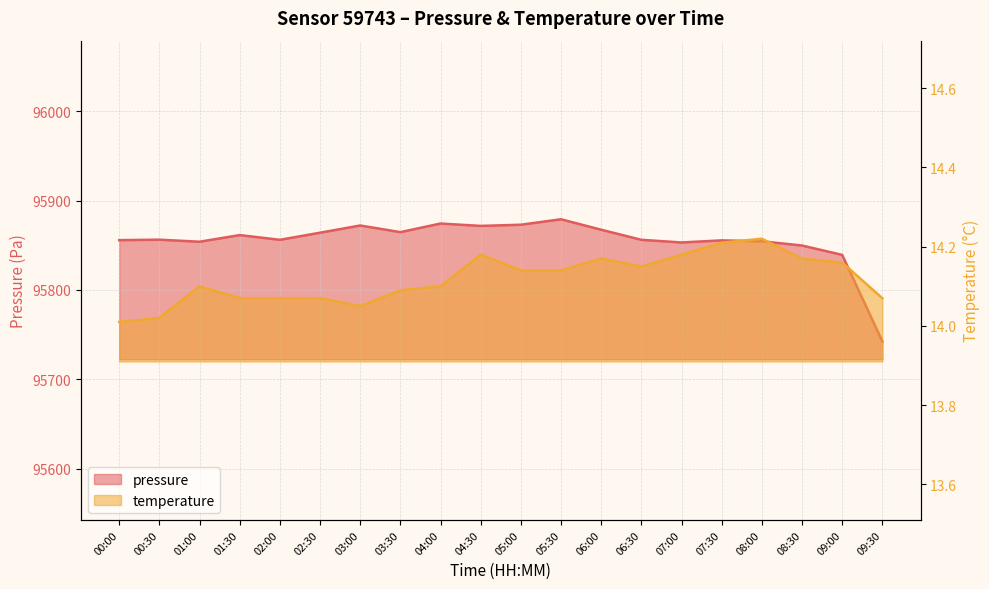

Reading left to right, transcribe all the data shown in this chart.

pressure: 00:00=95855.8	00:30=95856.3	01:00=95854.0	01:30=95861.5	02:00=95856.2	02:30=95864.1	03:00=95872.2	03:30=95864.8	04:00=95874.4	04:30=95871.8	05:00=95873.1	05:30=95879.2	06:00=95867.5	06:30=95856.2	07:00=95853.2	07:30=95855.6	08:00=95854.6	08:30=95849.8	09:00=95839.3	09:30=95742.4
temperature: 00:00=14.0	00:30=14.0	01:00=14.1	01:30=14.1	02:00=14.1	02:30=14.1	03:00=14.1	03:30=14.1	04:00=14.1	04:30=14.2	05:00=14.1	05:30=14.1	06:00=14.2	06:30=14.2	07:00=14.2	07:30=14.2	08:00=14.2	08:30=14.2	09:00=14.2	09:30=14.1